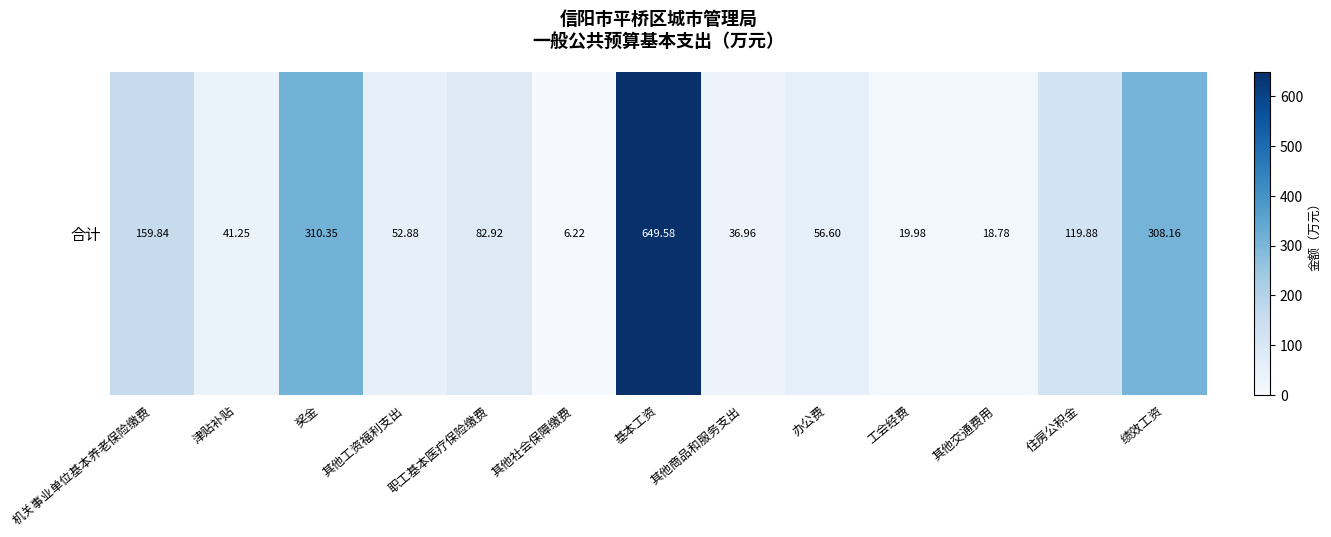

Where is the data nearest to the value 327?

奖金